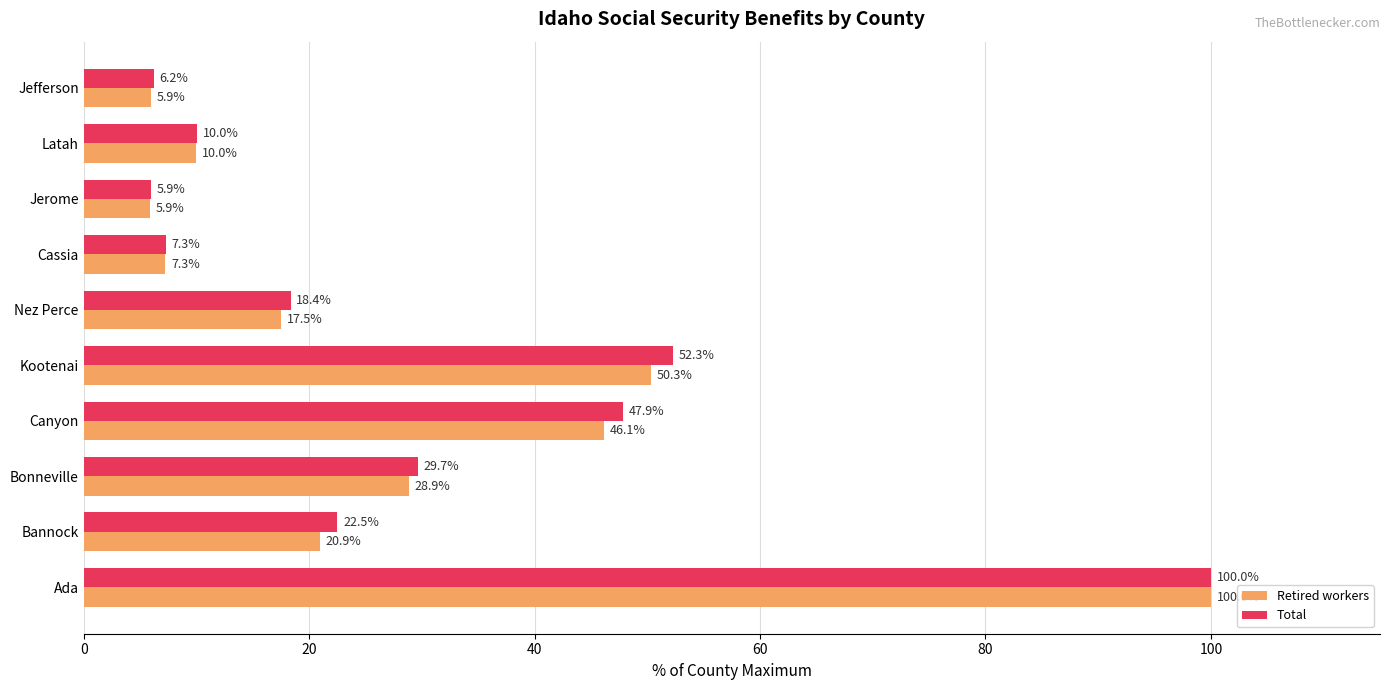

How many values in the Retired workers series exceed 20?

5